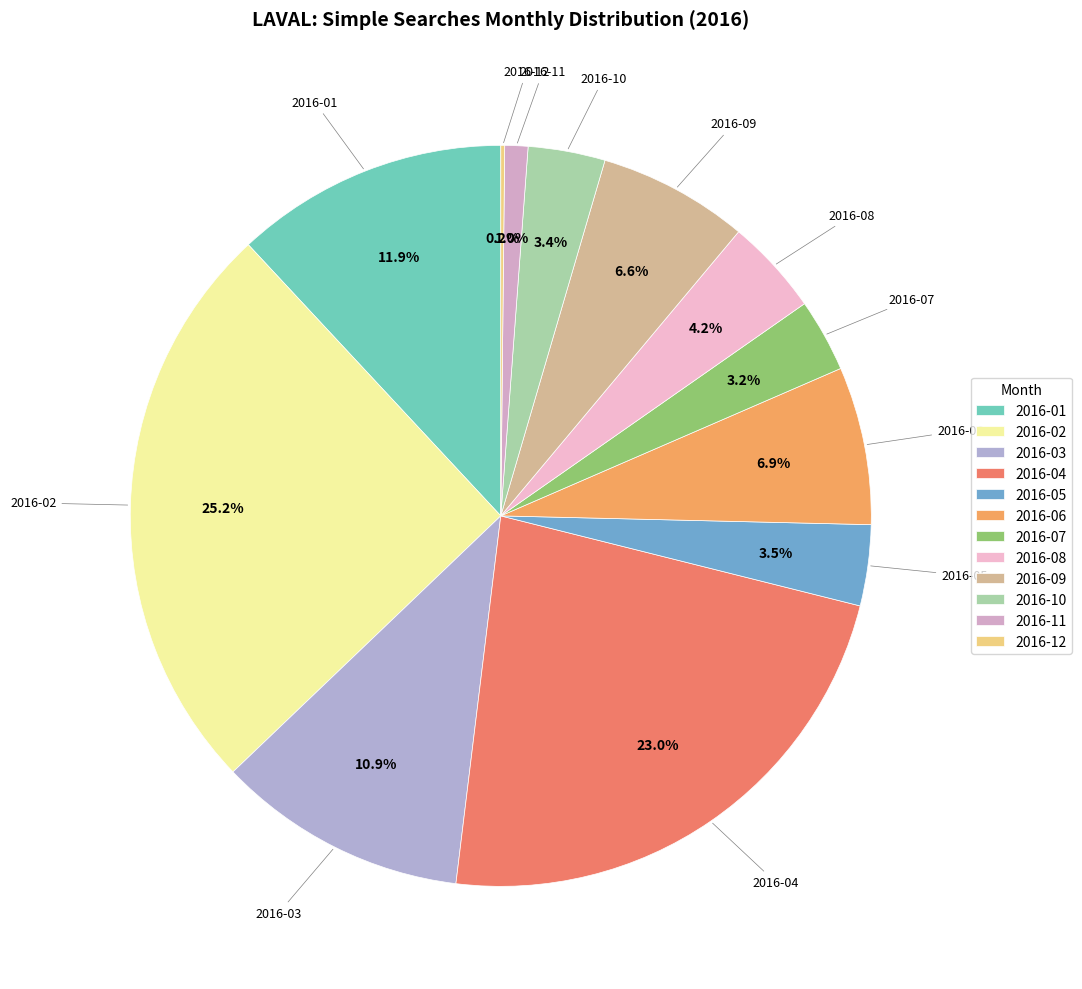

Is the sum of 2016-06 and 2016-07 greater than half?

No